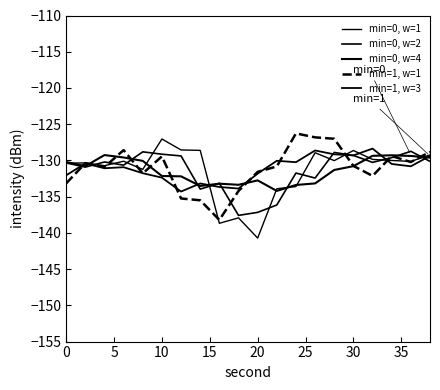

Is this an area chart (filled region under the line)?

No